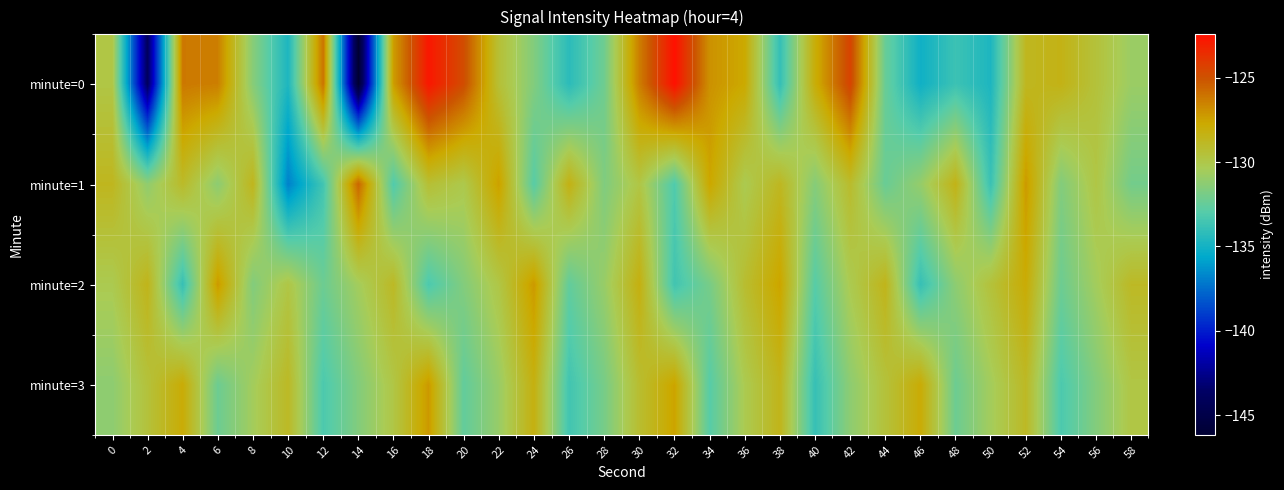

At which category is the sum across all series the highest?

18